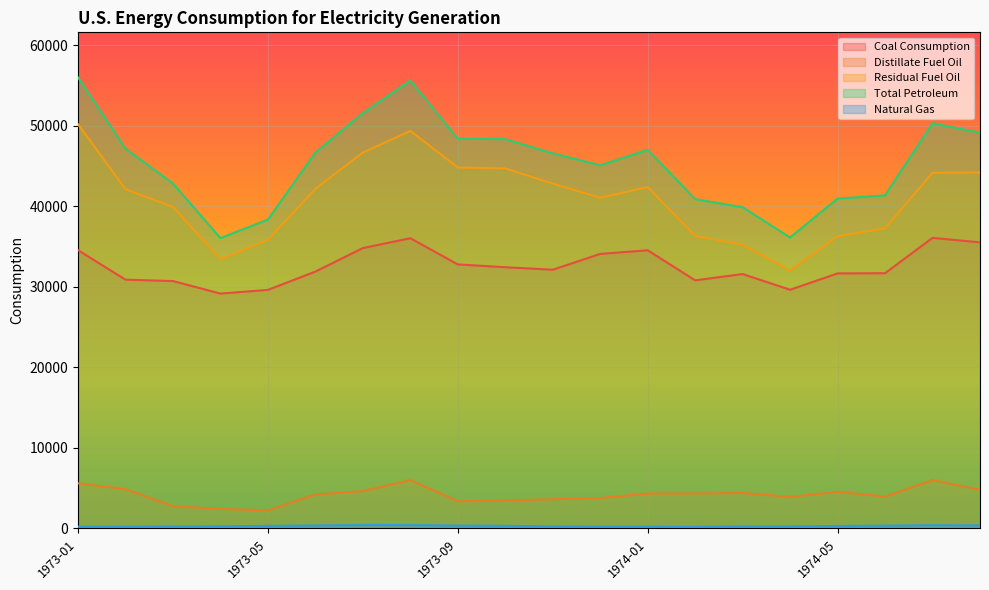

At which label does Total Petroleum reach its peak?

1973-01